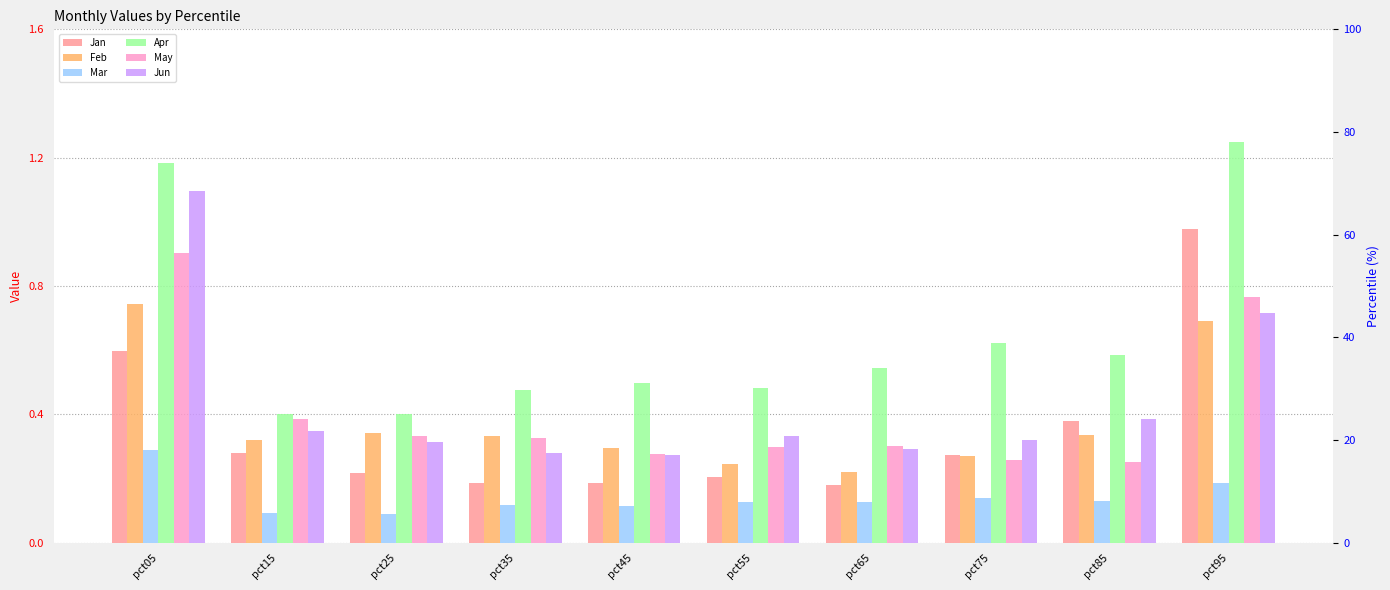

What is the sum of all Apr values?

6.4